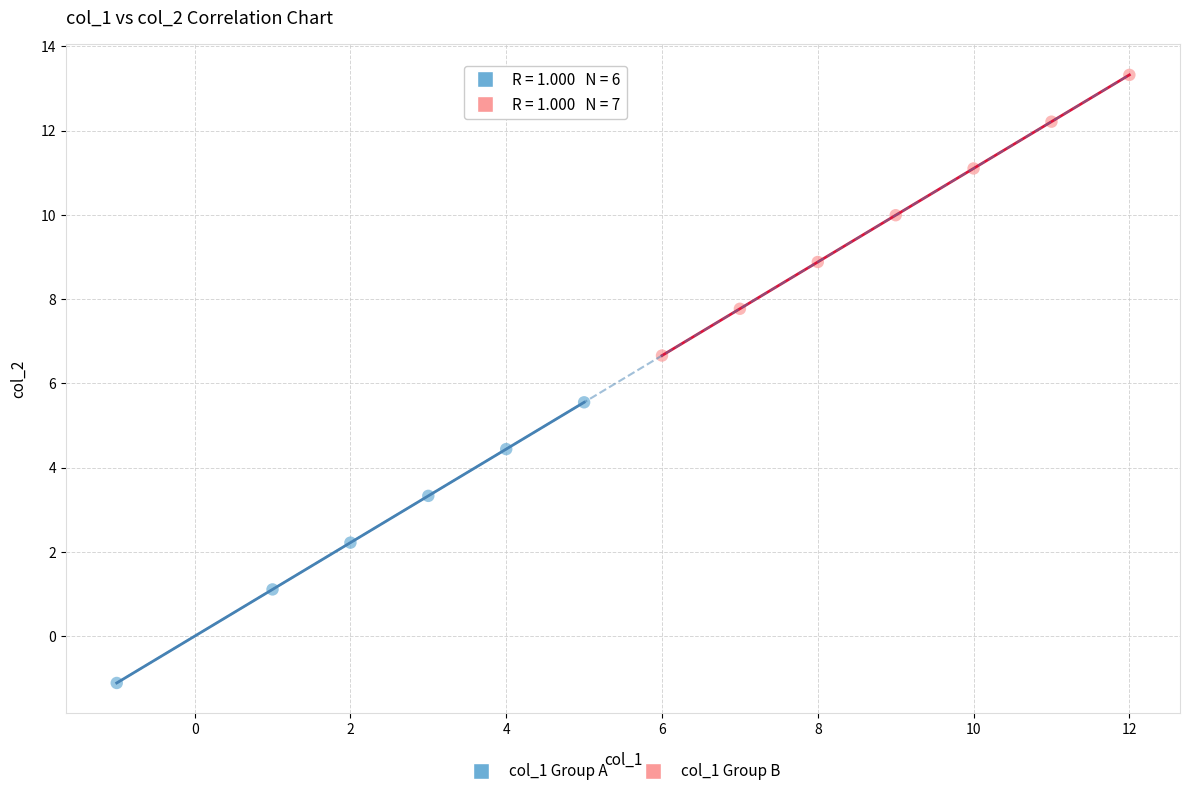

What are all the series names shown in the legend?

col_1 Group A, col_1 Group B